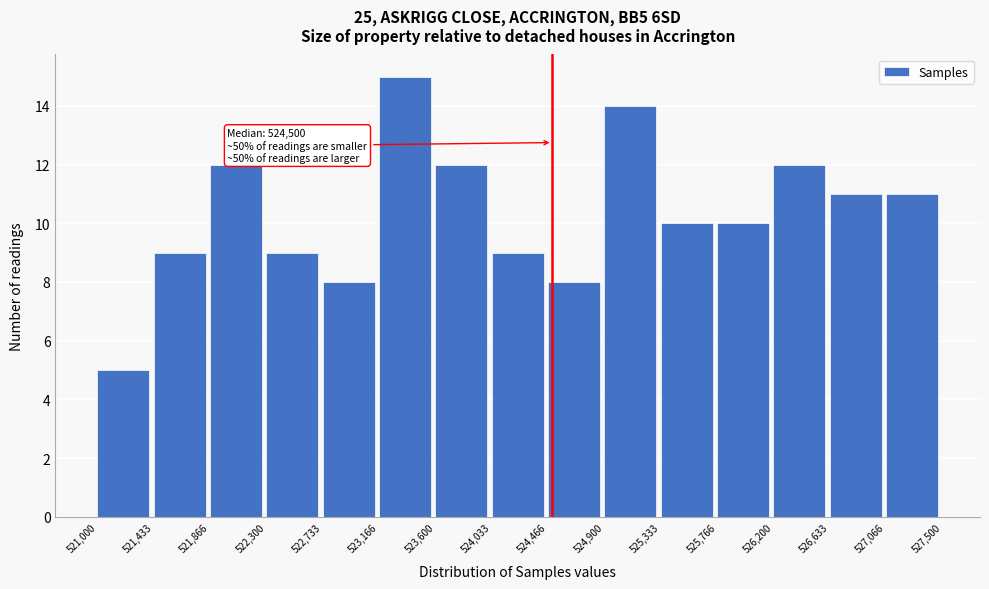

Over which range of the x-axis is the bar tallest?

523,166 to 523,600